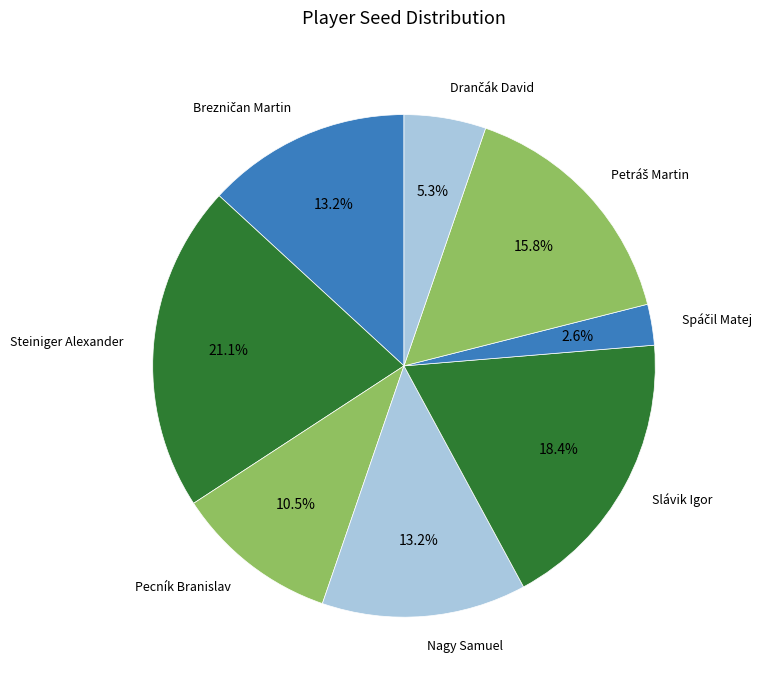

Combined, do Nagy Samuel and Slávik Igor account for over 50%?

No